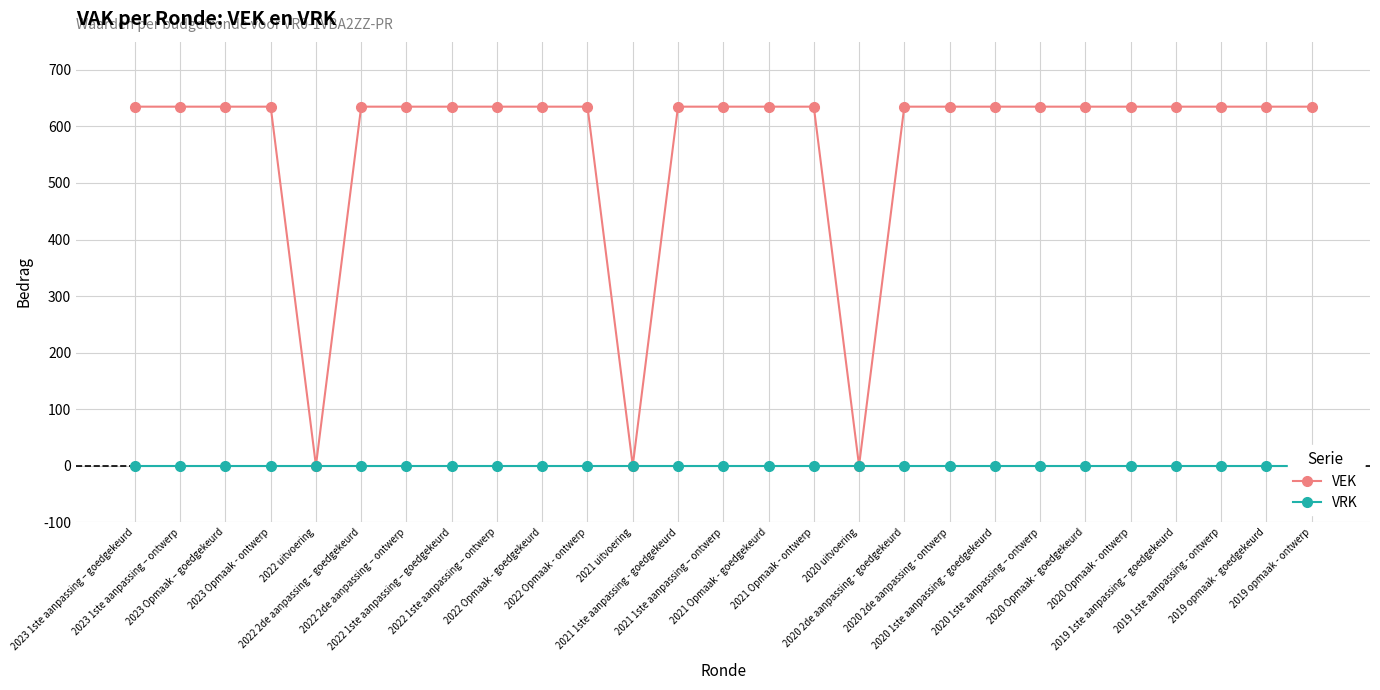

Reading left to right, extract all data points from this chart.

VEK: 635	635	635	635	0	635	635	635	635	635	635	0	635	635	635	635	0	635	635	635	635	635	635	635	635	635	635
VRK: 0	0	0	0	0	0	0	0	0	0	0	0	0	0	0	0	0	0	0	0	0	0	0	0	0	0	0